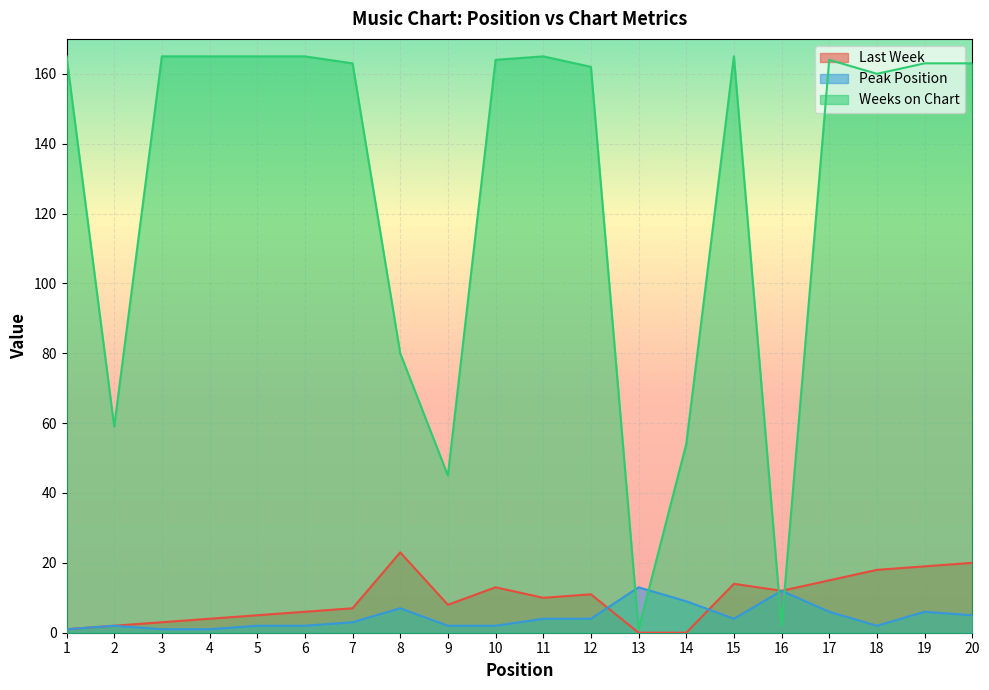

What is the difference between the highest and lowest values at 2?

57